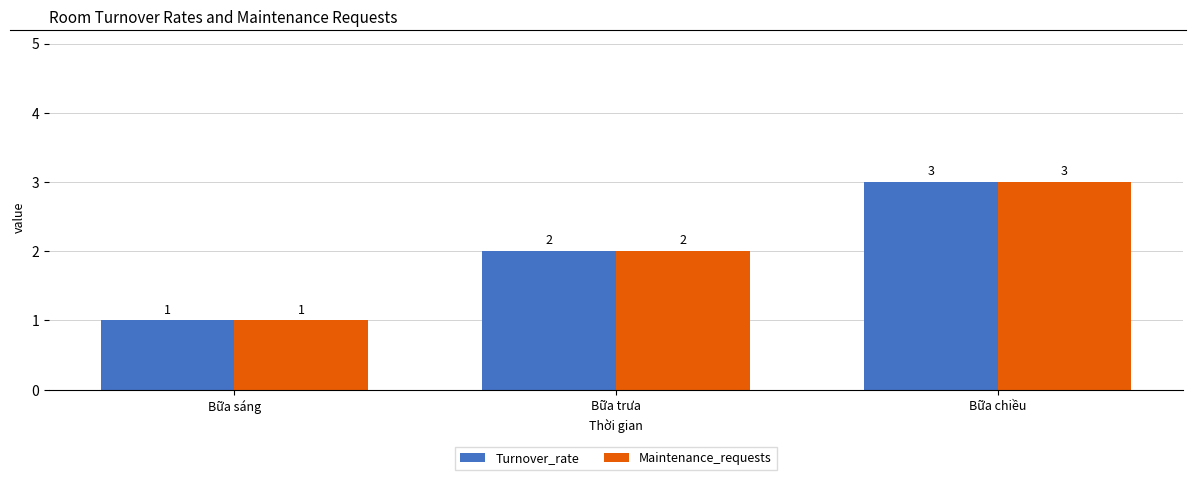

Where is Maintenance_requests nearest to the value 2?

Bữa trưa